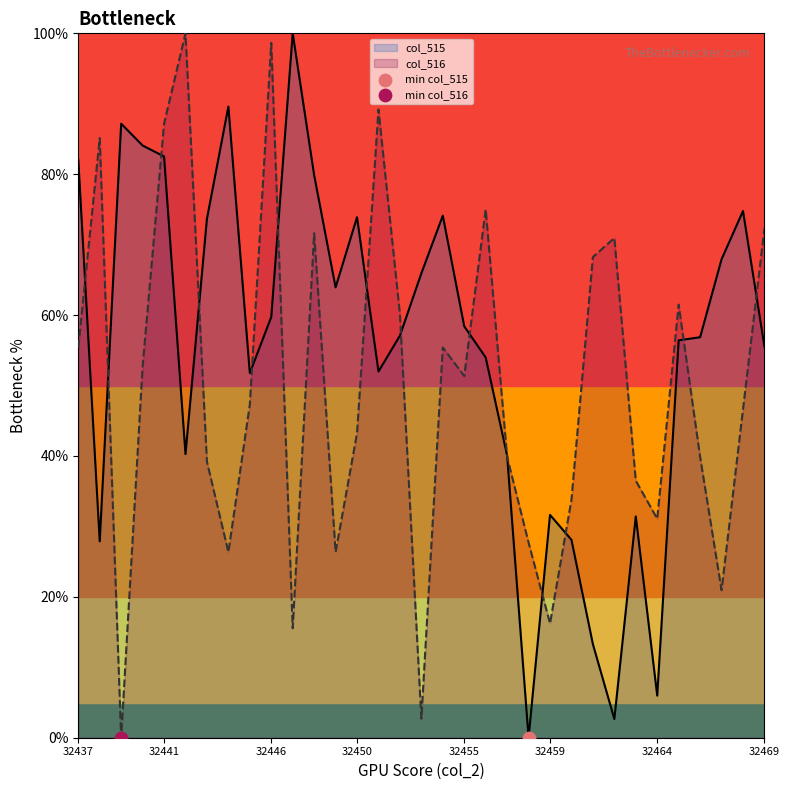

What are all the series names shown in the legend?

col_515, col_516